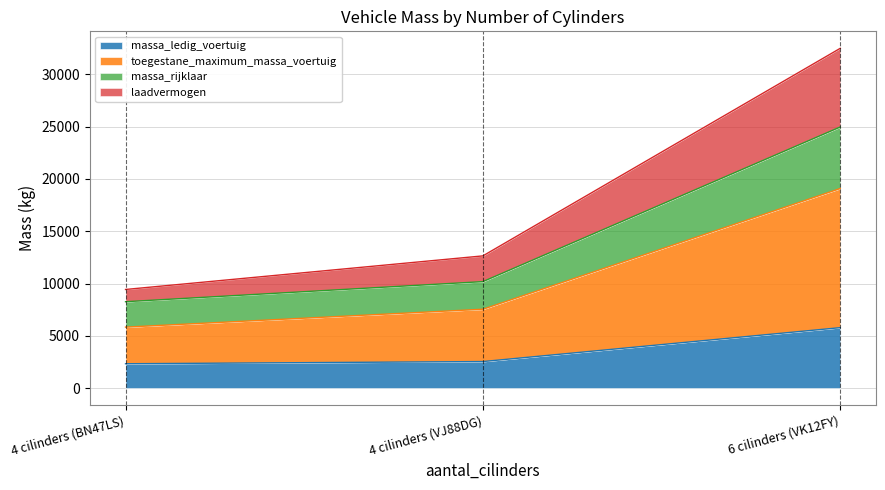

At which category is the sum across all series the highest?

6 cilinders (VK12FY)